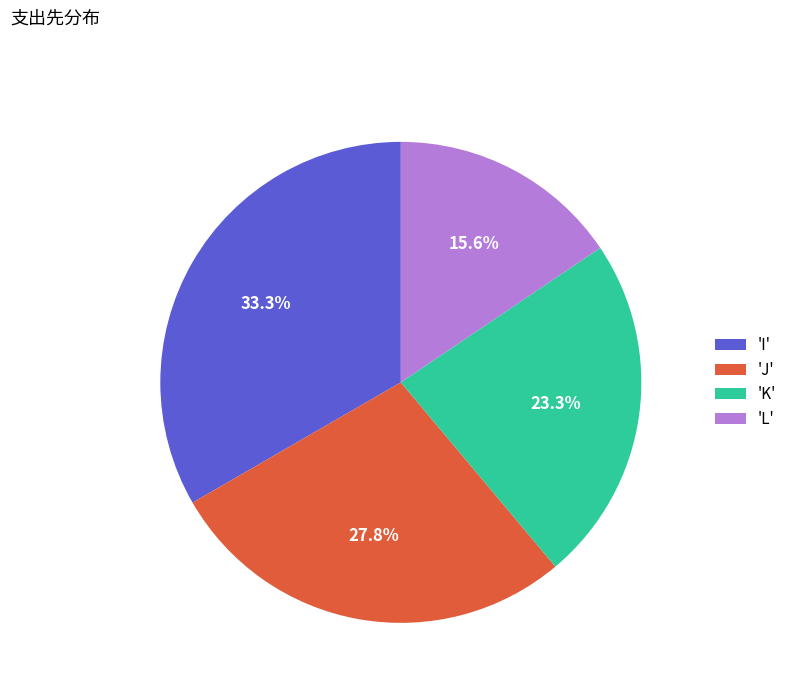

Which slice is the smallest?

'L'